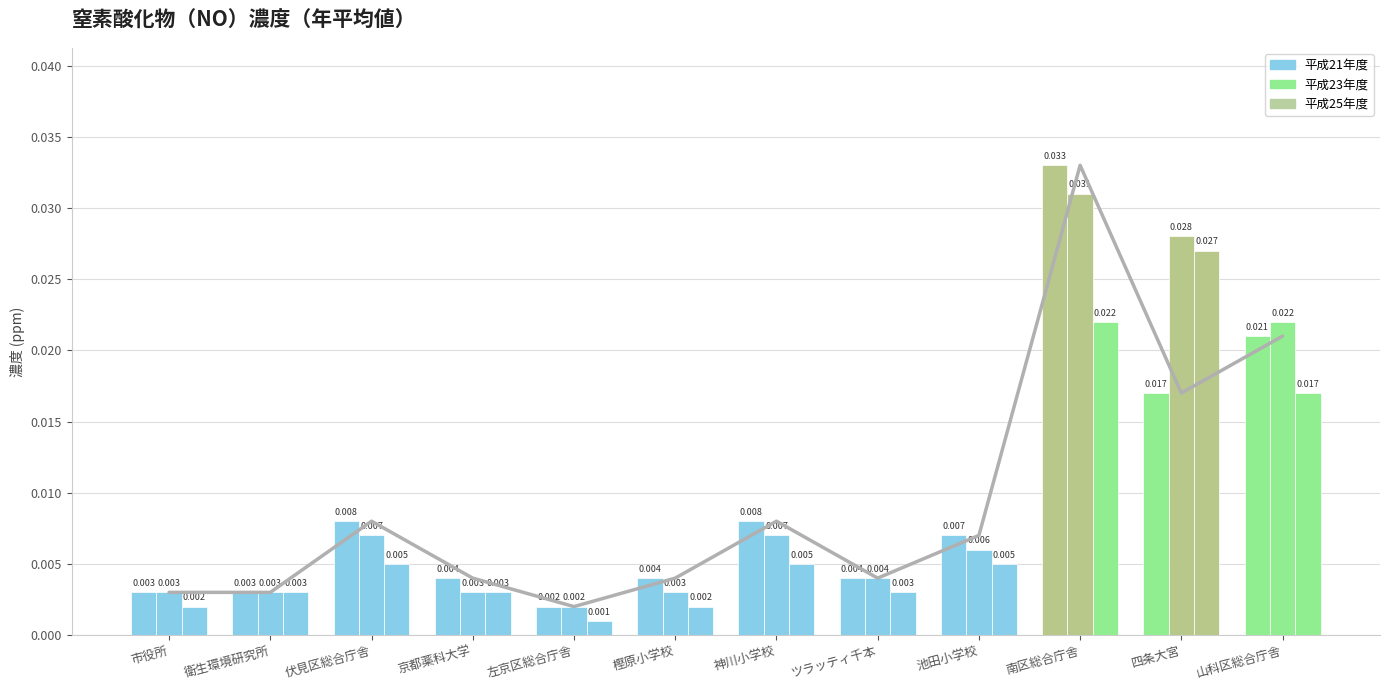

Where is 平成25年度 nearest to the value 0?

左京区総合庁舎